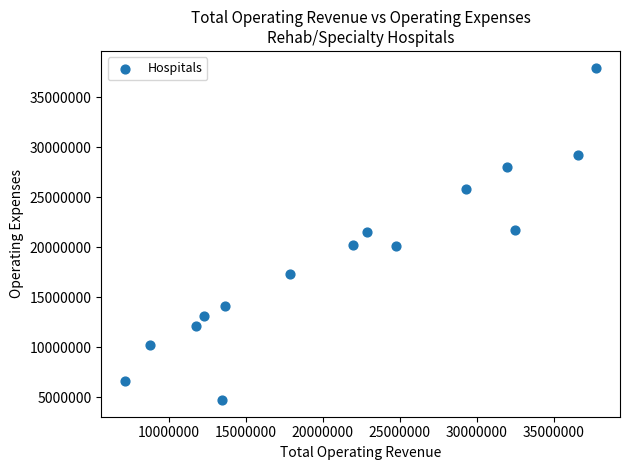

What is the range of X values (max minus min)?

30620197